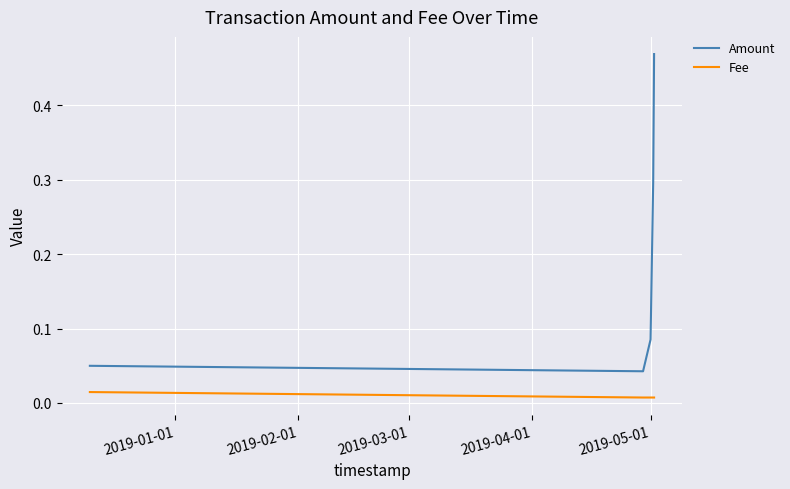

What is the difference between the maximum and second lowest values in the Amount series?

0.4